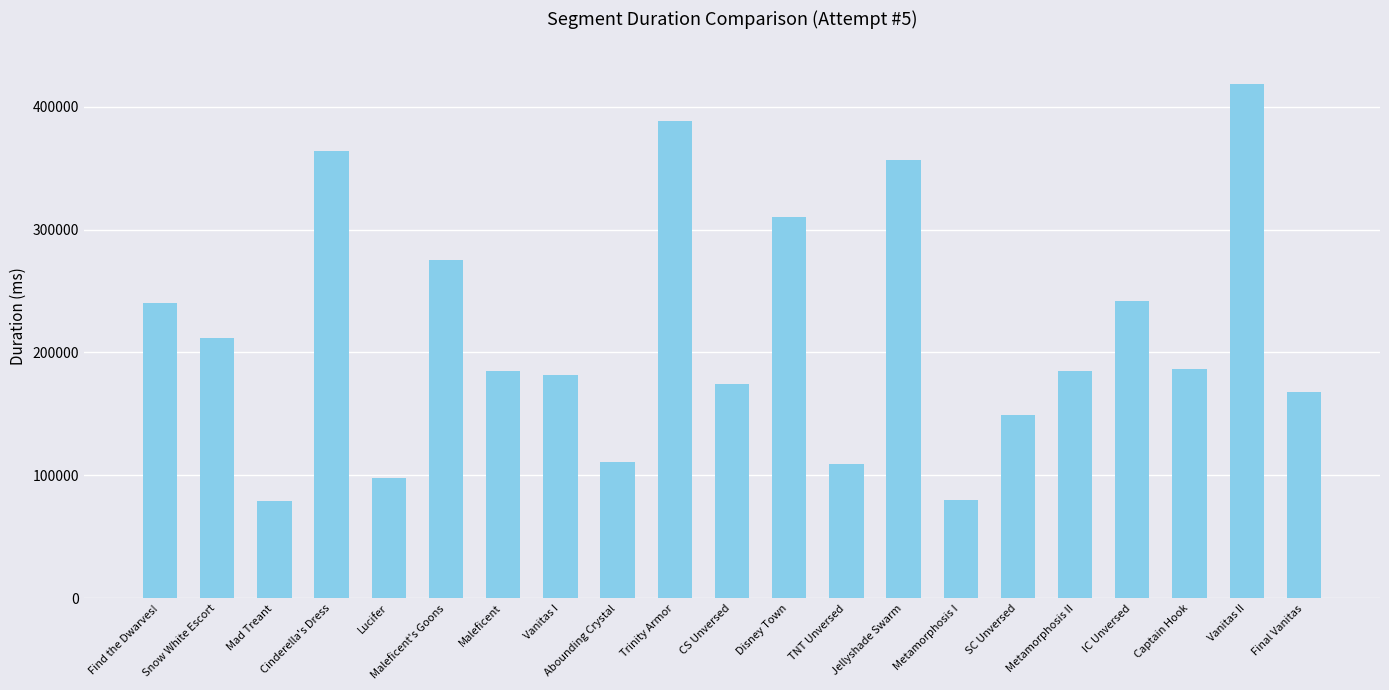

What is the difference between the values at CS Unversed and Abounding Crystal?

64037